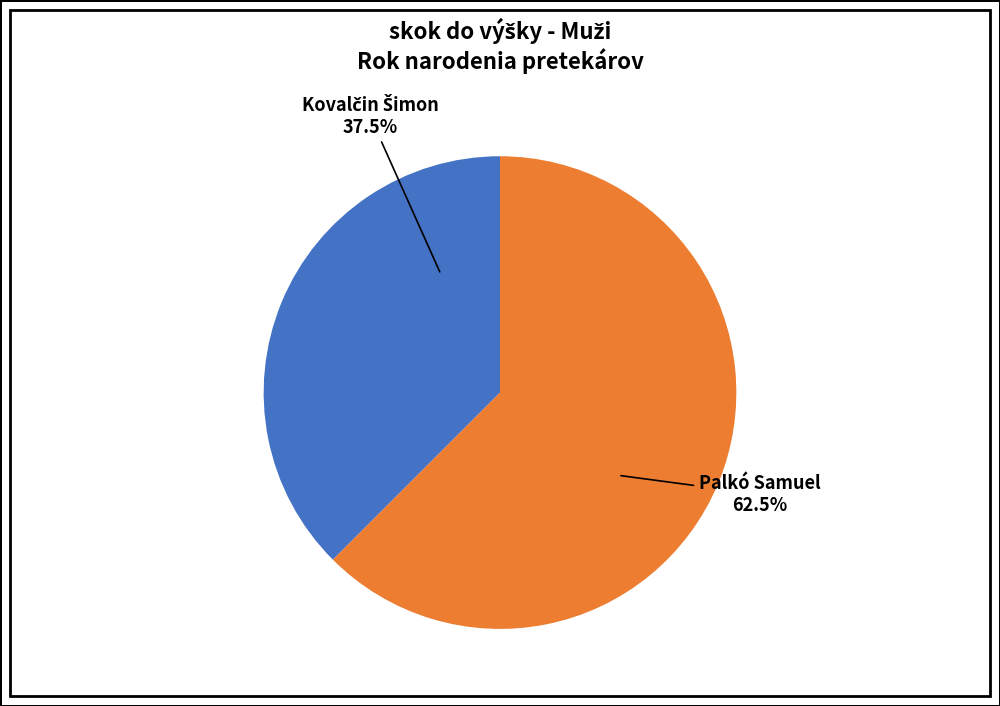

Count the number of slices in the pie.

2